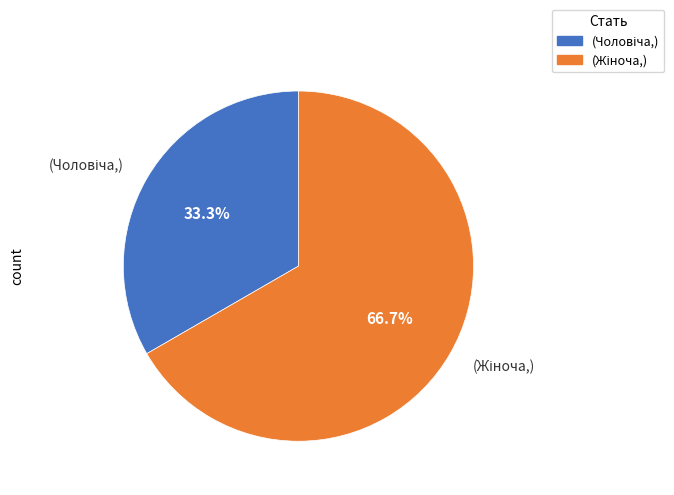

Is there any slice that represents more than half of the pie?

Yes